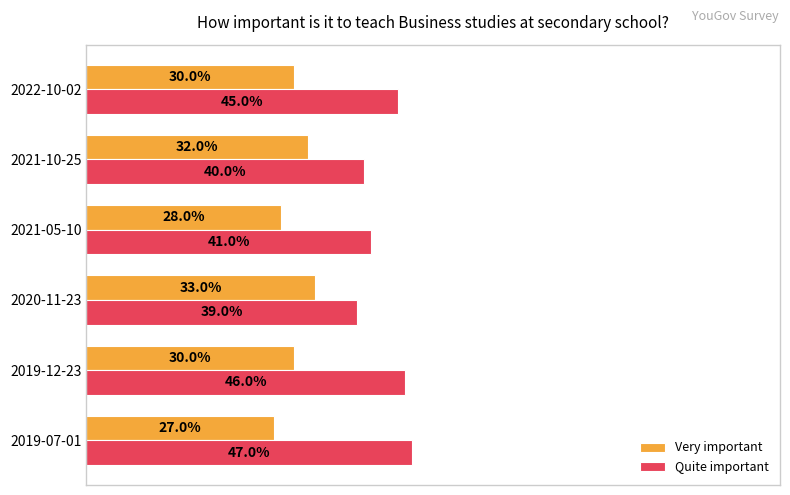

What are all the series names shown in the legend?

Very important, Quite important